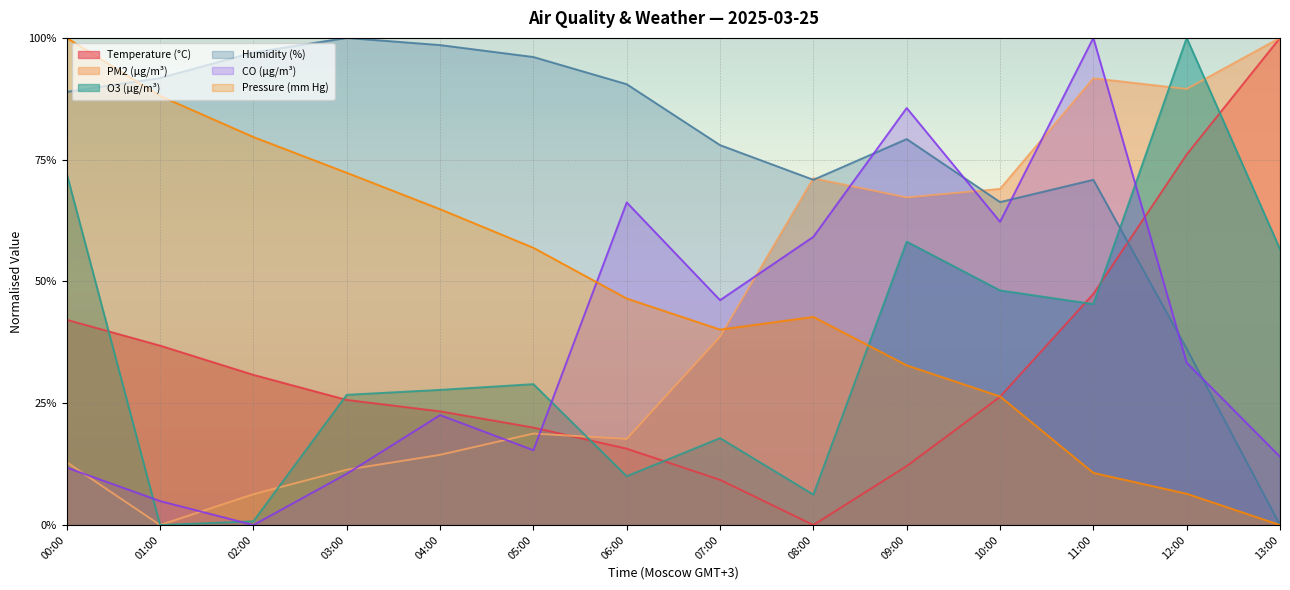

List the series in order of their peak value, highest first.

Temperature (°C), PM2 (µg/m³), O3 (µg/m³), Humidity (%), CO (µg/m³), Pressure (mm Hg)